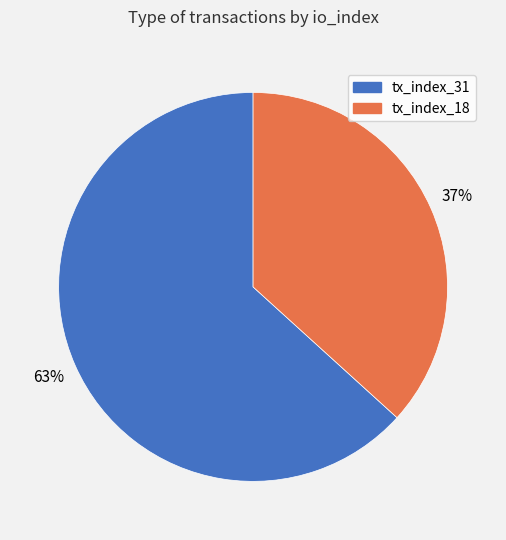

Is the sum of tx_index_18 and tx_index_31 greater than half?

Yes